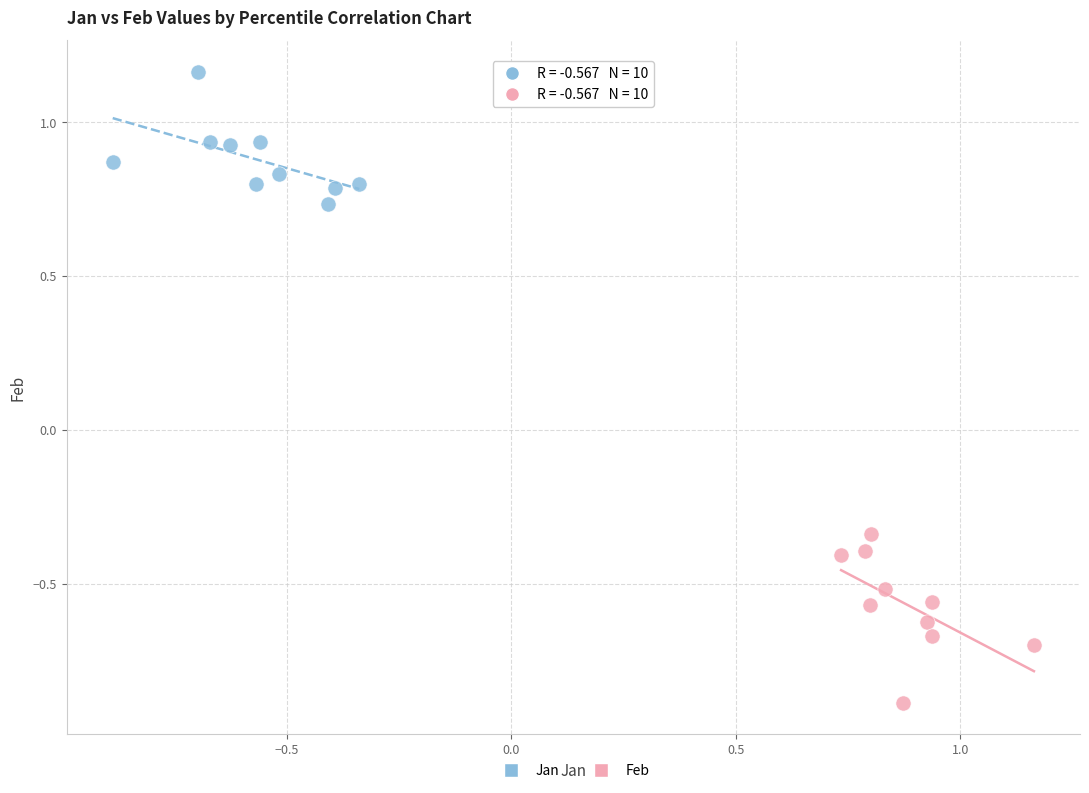

Which series has the widest spread of Y values?

Feb